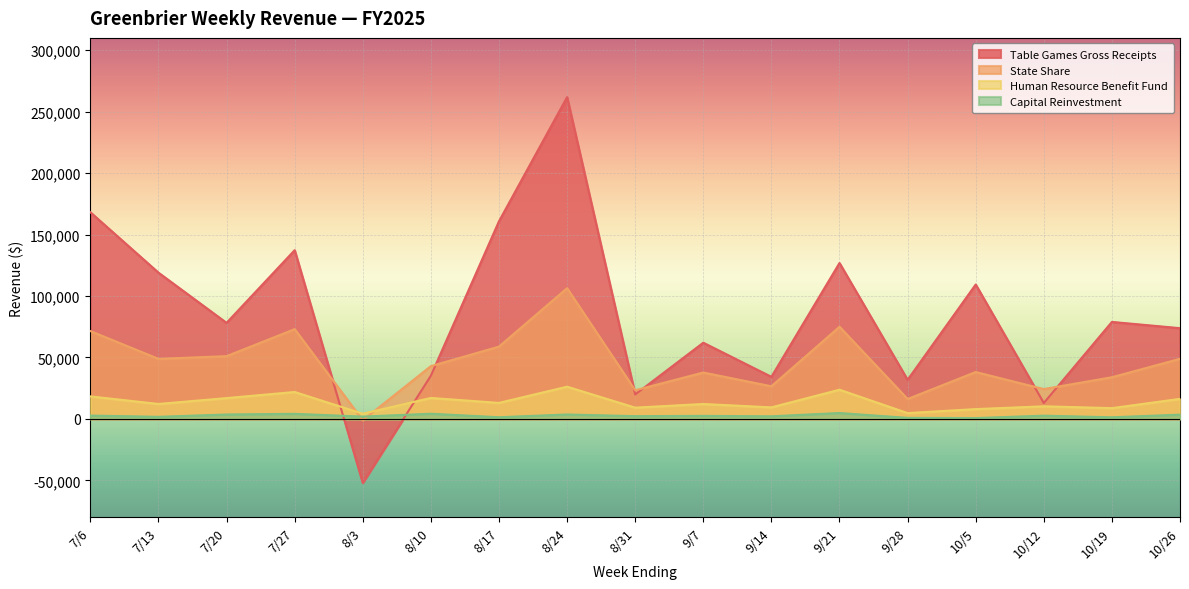

How many lines are shown in the chart?

4